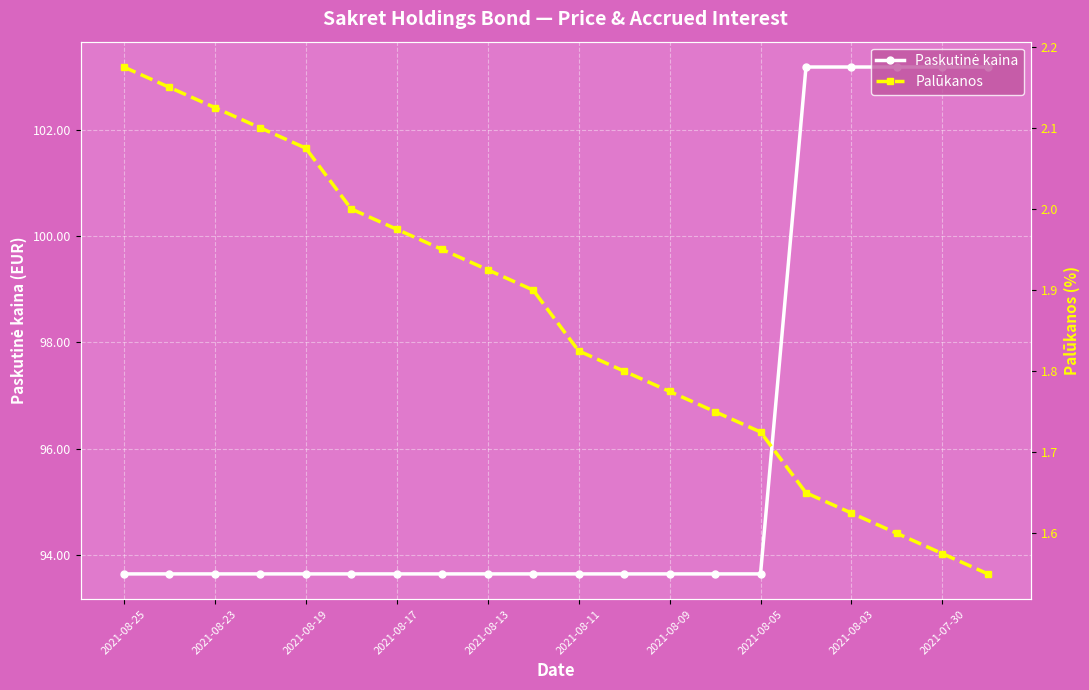

At how many categories does at least one series exceed 61?

20